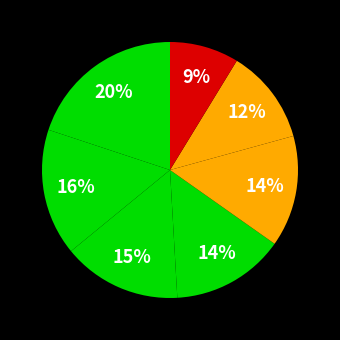

Count the number of slices in the pie.

7